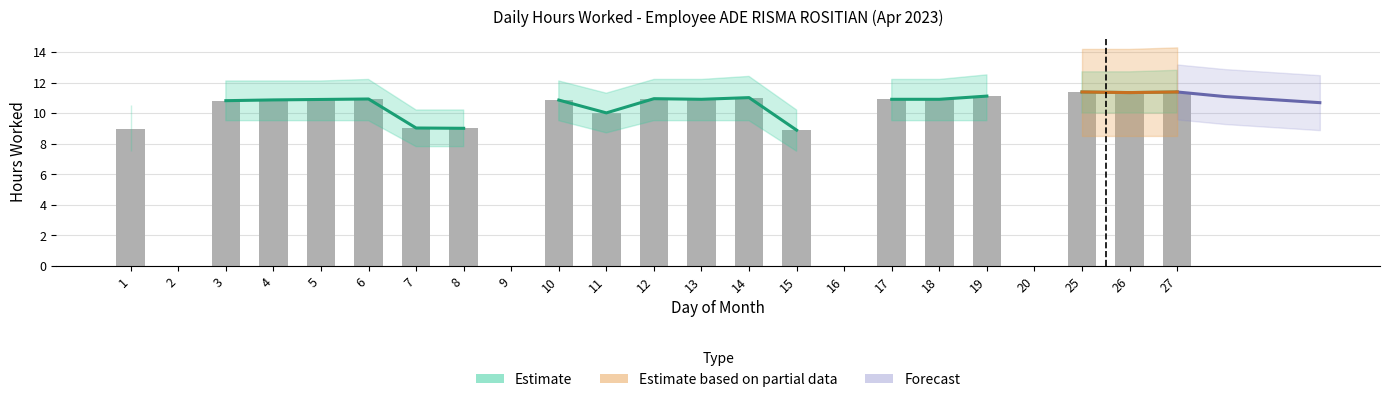

Is it true that the value at 1 is 4.2?

False